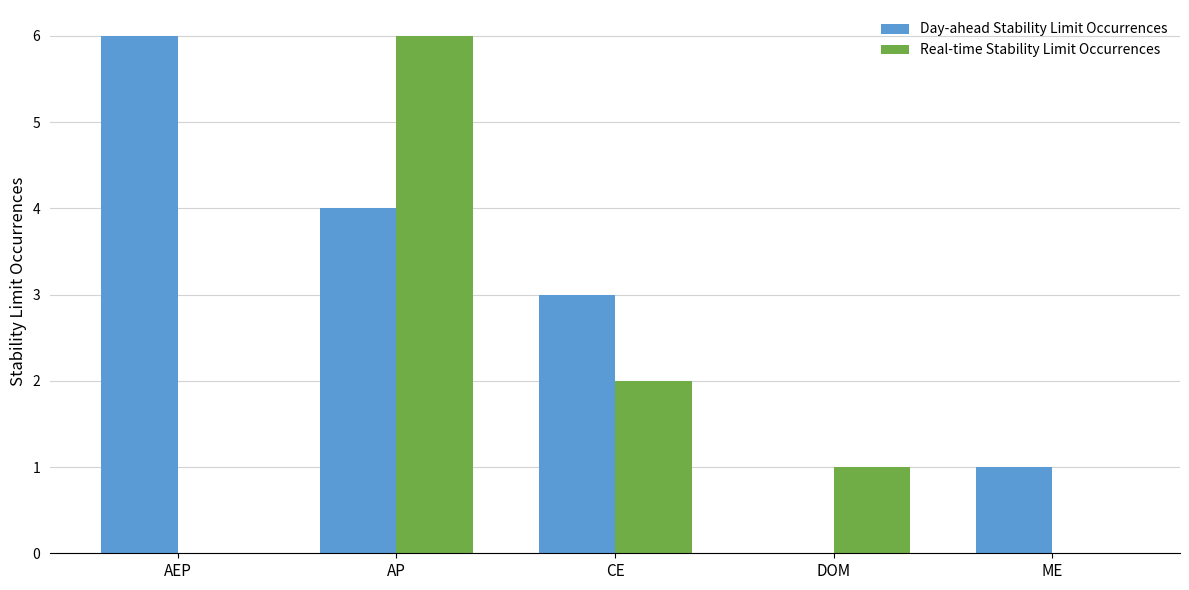

How many distinct data groups are displayed?

2